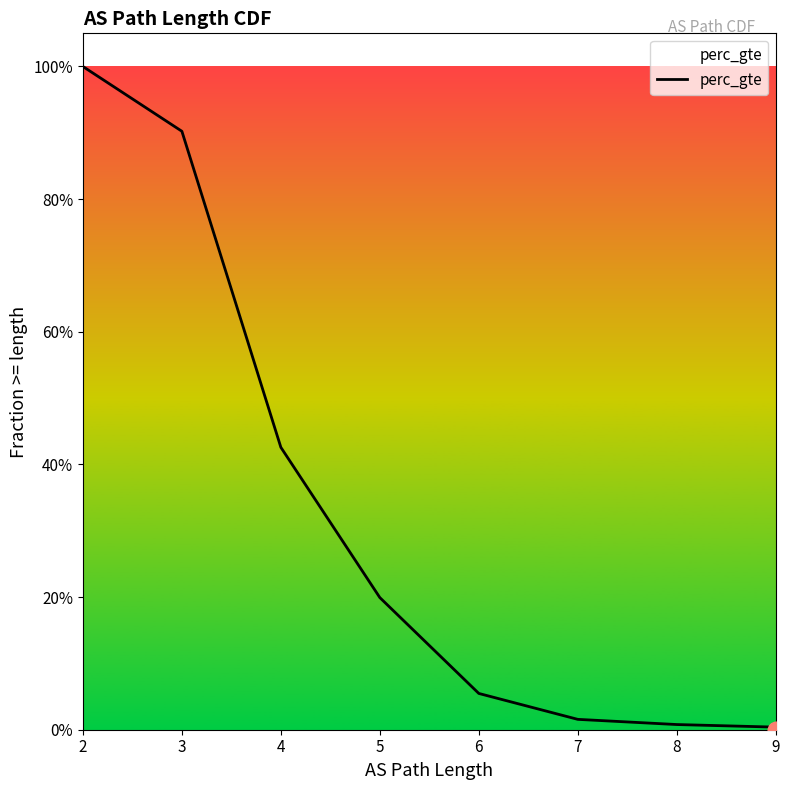

What is the difference between the maximum and minimum values?

1.0